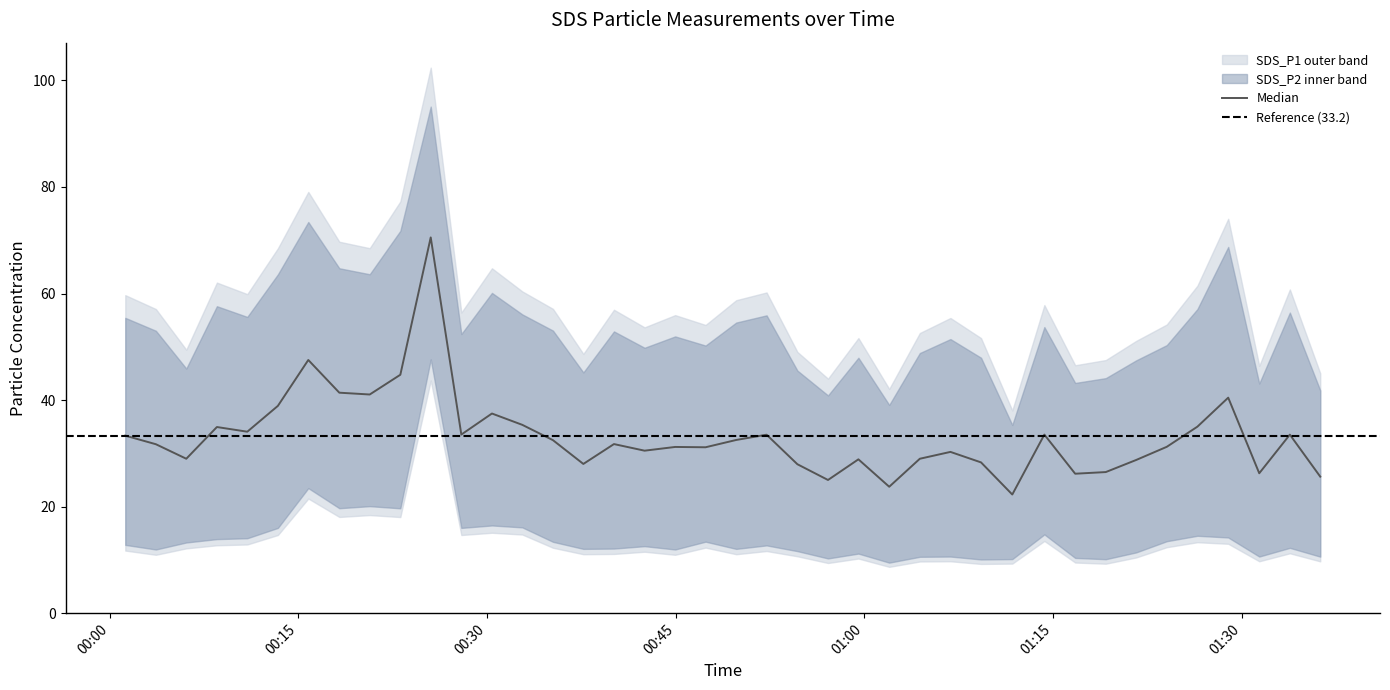

What is the ratio of the value at 2022/01/01 01:21:37 to the value at 2022/01/01 00:59:32?

1.0